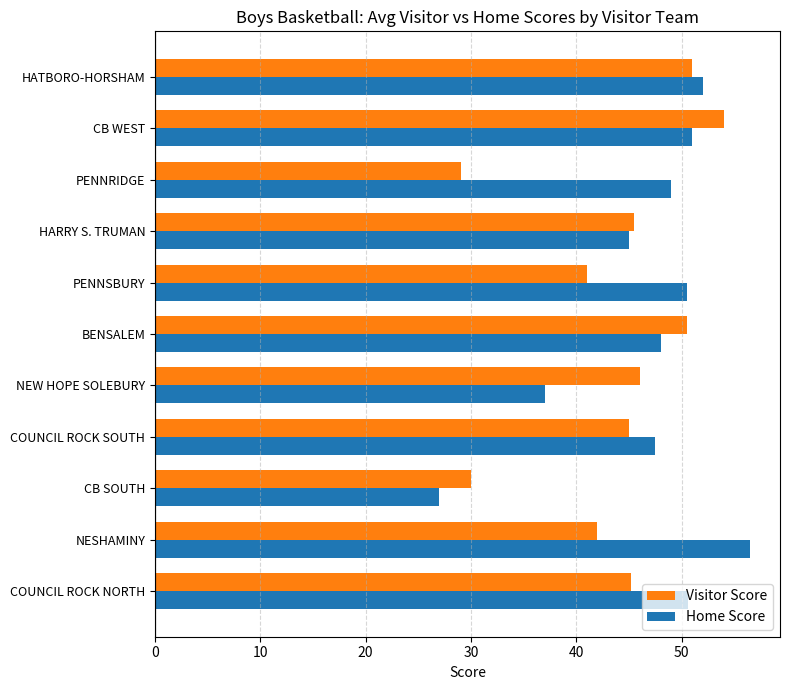

At CB SOUTH, list the series in order from largest to smallest.

Visitor Score, Home Score